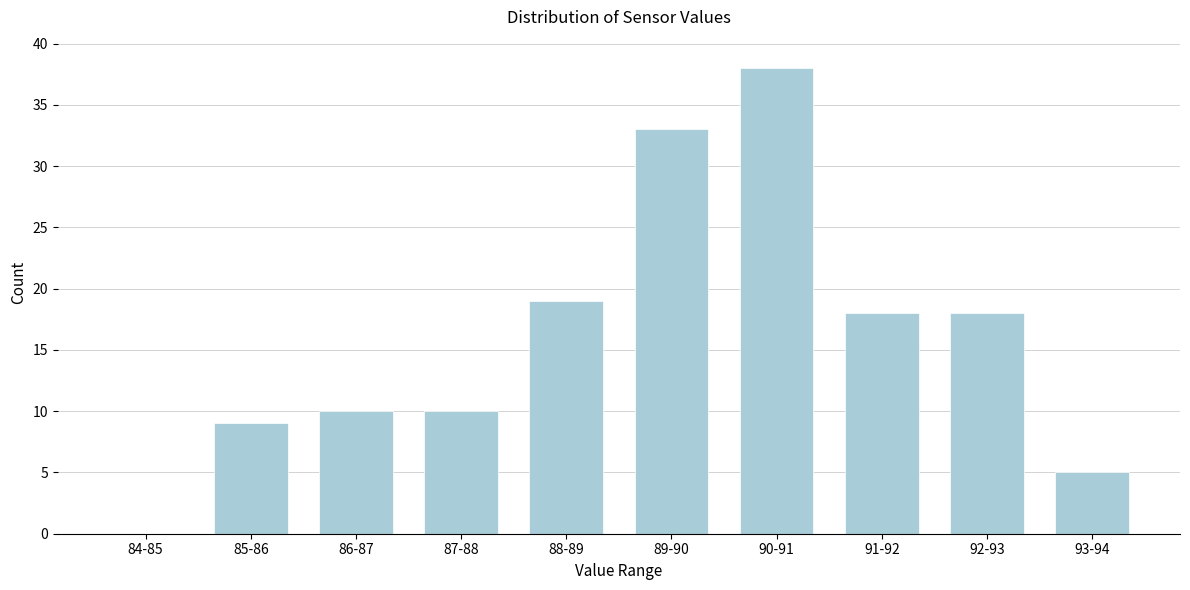

Reading left to right, list all the values displayed in this chart.

84-85=0	85-86=9	86-87=10	87-88=10	88-89=19	89-90=33	90-91=38	91-92=18	92-93=18	93-94=5